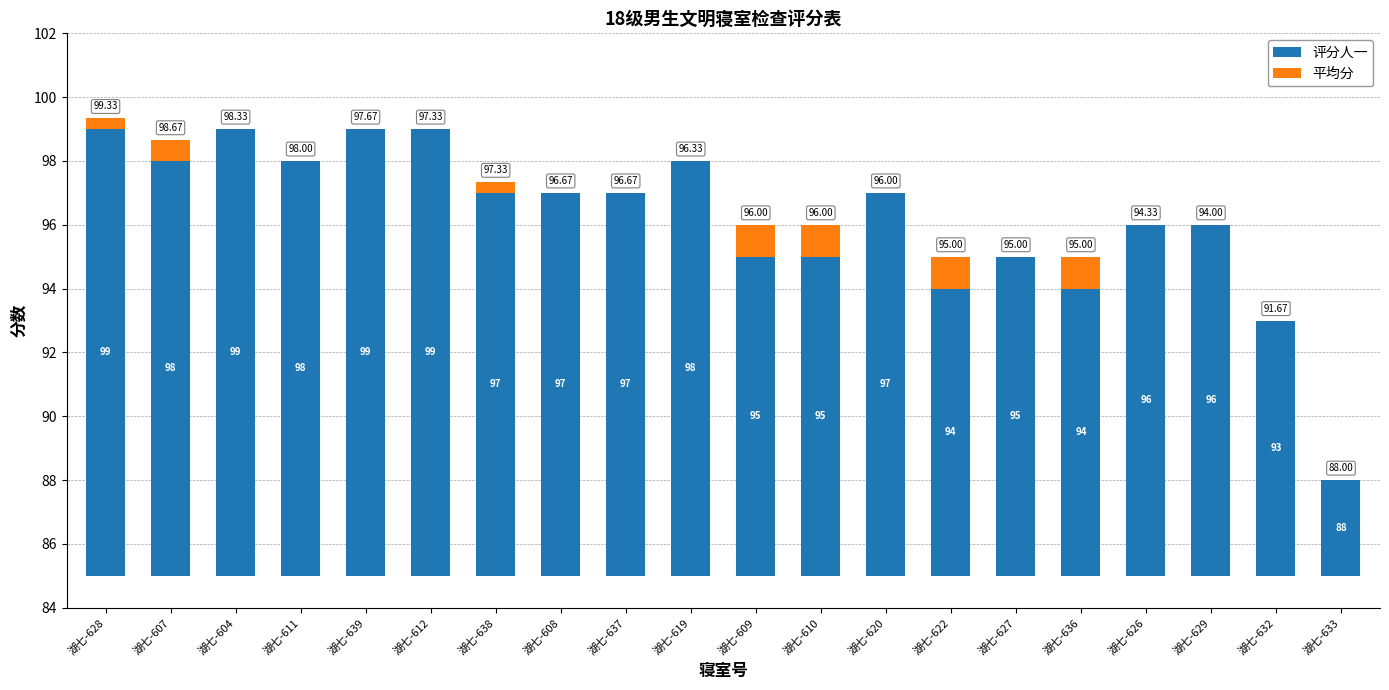

Which series changed the most between 湖七-628 and 湖七-627?

评分人一